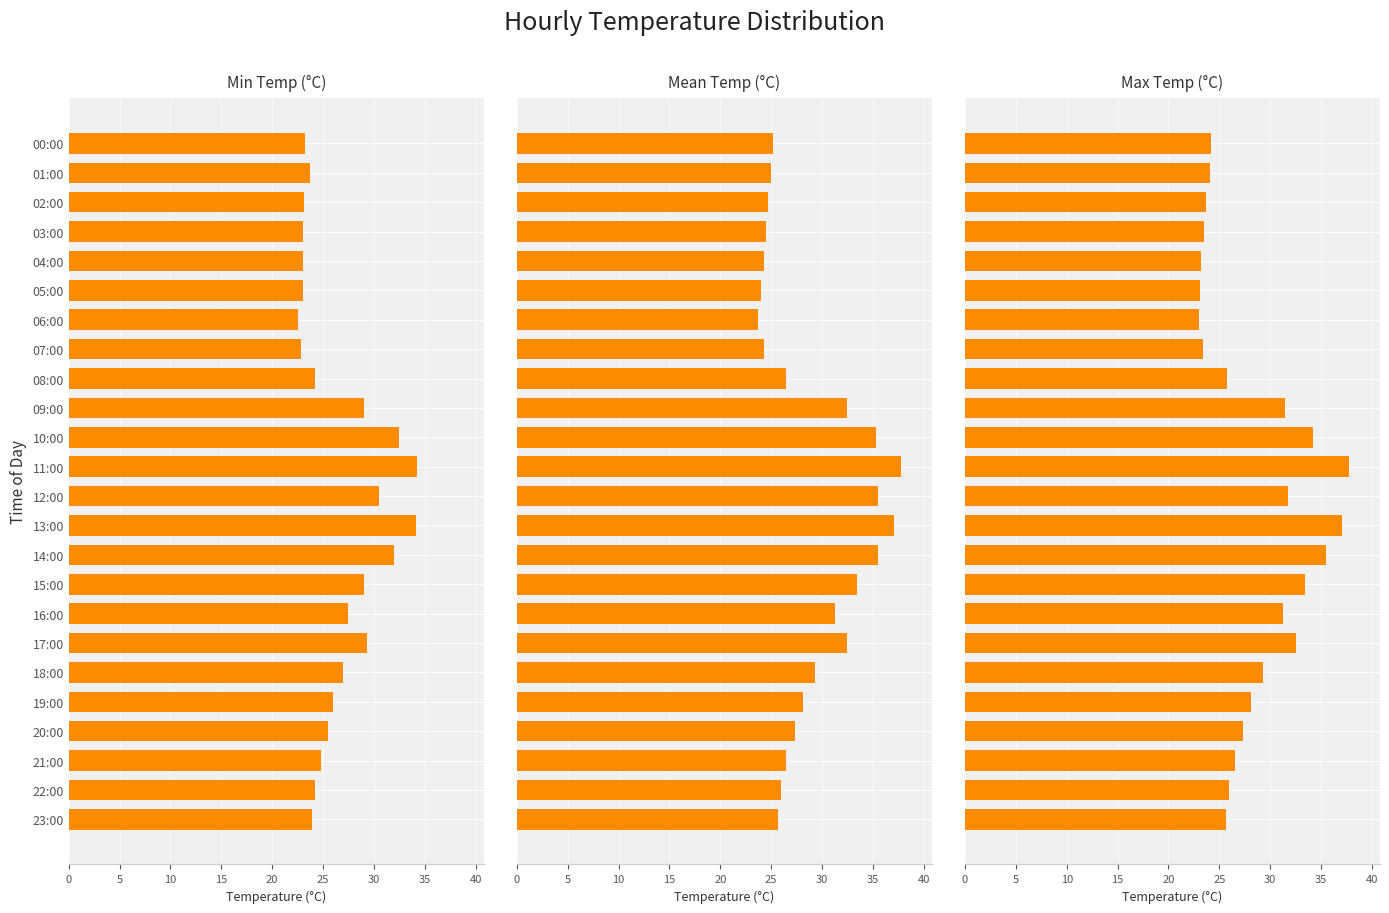

List the series in order of their peak value, highest first.

Max Temp, Mean Temp, Min Temp